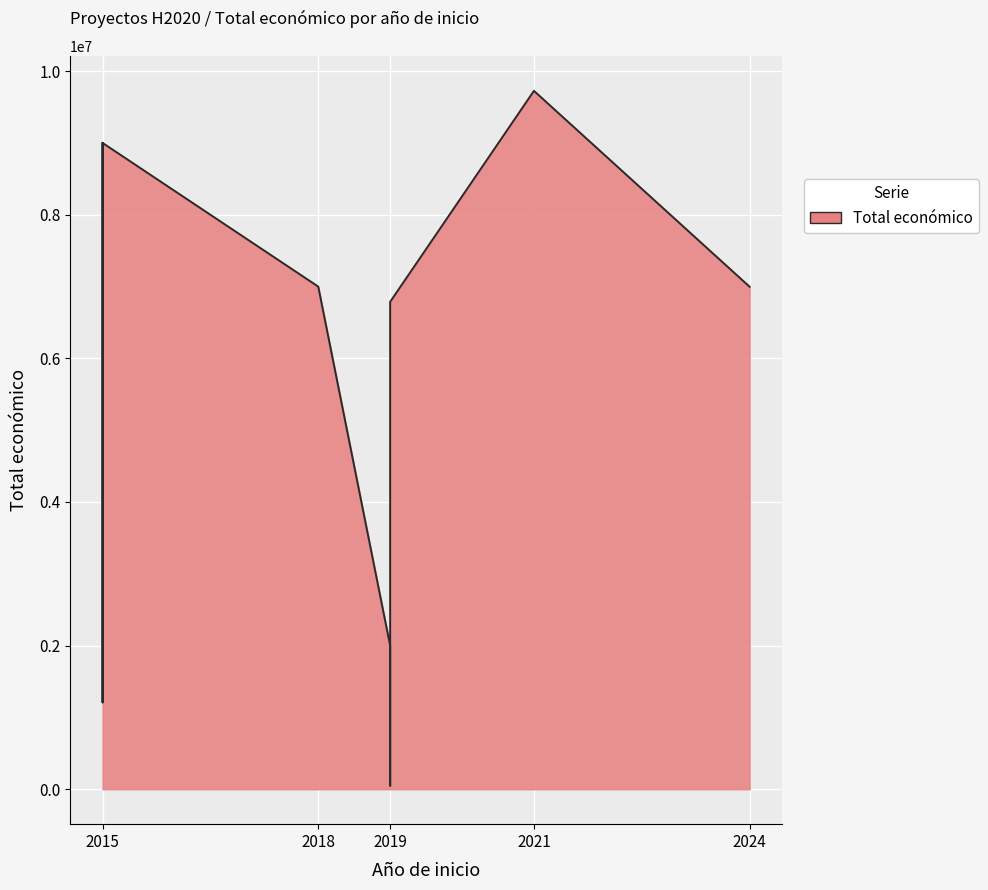

What is the change in value from 2019 to 2015?

+1159520